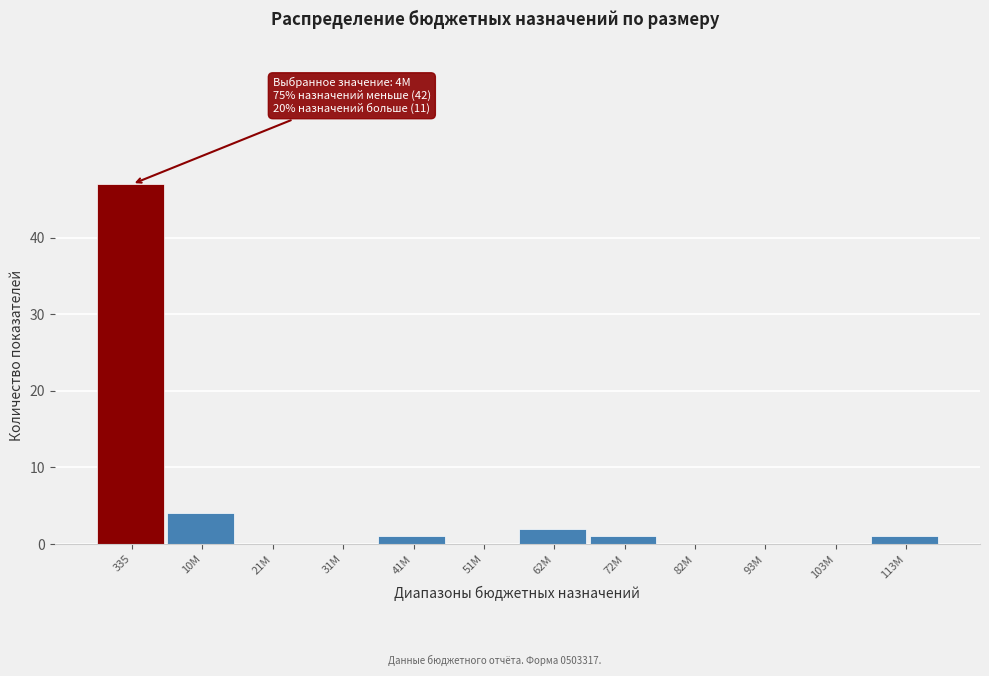

Reading left to right, what are all the values shown in this chart?

335=47	10M=4	21M=0	31M=0	41M=1	51M=0	62M=2	72M=1	82M=0	93M=0	103M=0	113M=1